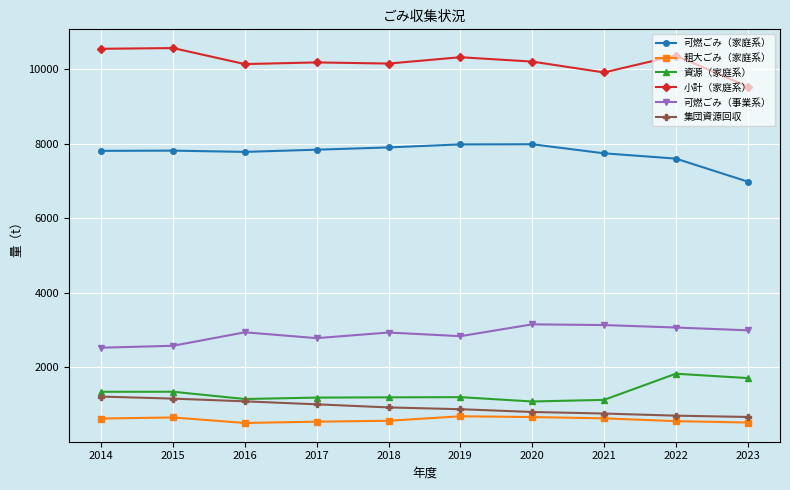

Rank the series by their maximum value, from lowest to highest.

粗大ごみ（家庭系）, 集団資源回収, 資源（家庭系）, 可燃ごみ（事業系）, 可燃ごみ（家庭系）, 小計（家庭系）